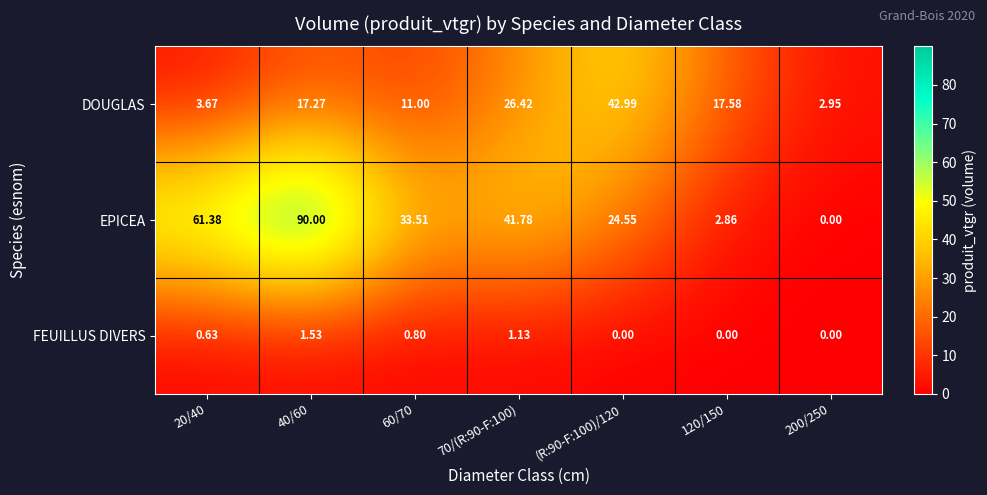

Rank the series at 120/150 from lowest to highest value.

FEUILLUS DIVERS, EPICEA, DOUGLAS